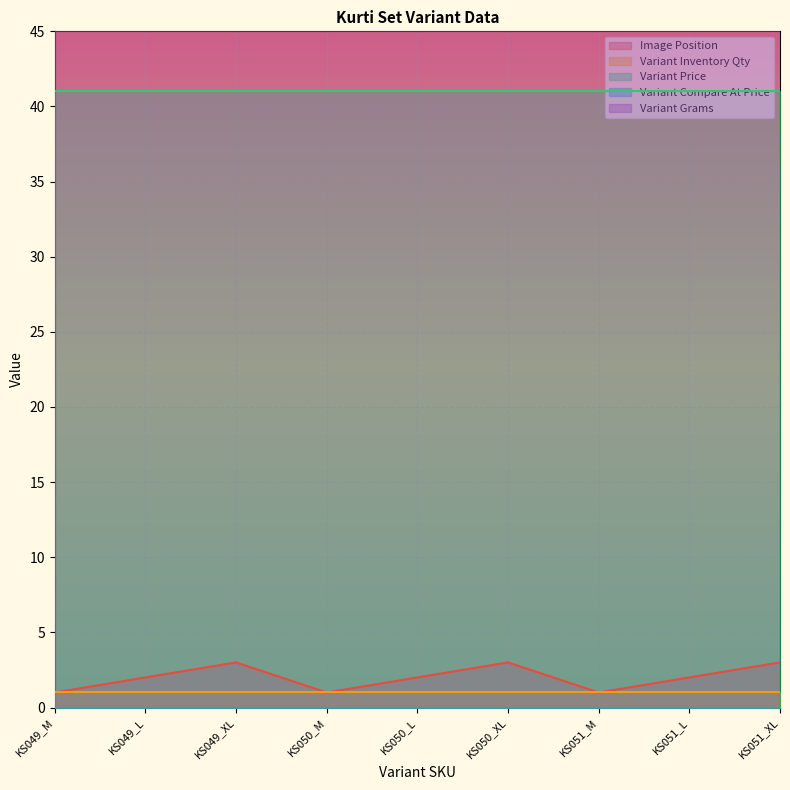

What are all the series names shown in the legend?

Image Position, Variant Inventory Qty, Variant Price, Variant Compare At Price, Variant Grams